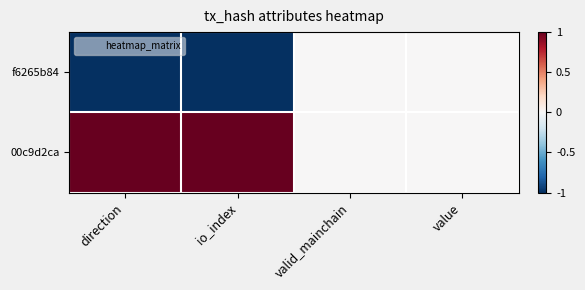

Which series has the largest total across all categories?

00c9d2ca